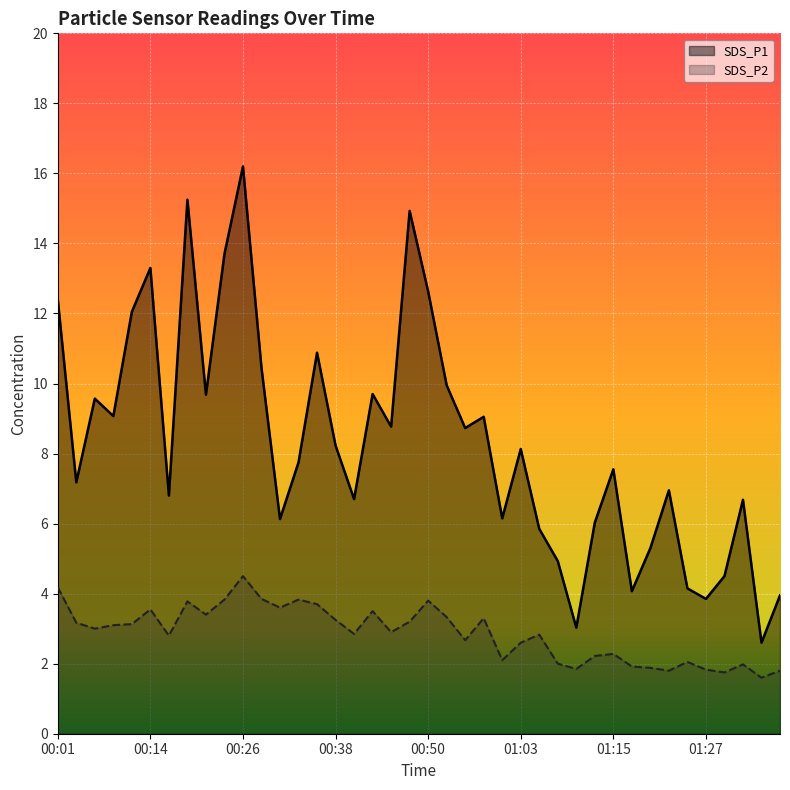

Does the chart display data point markers on the line(s)?

No